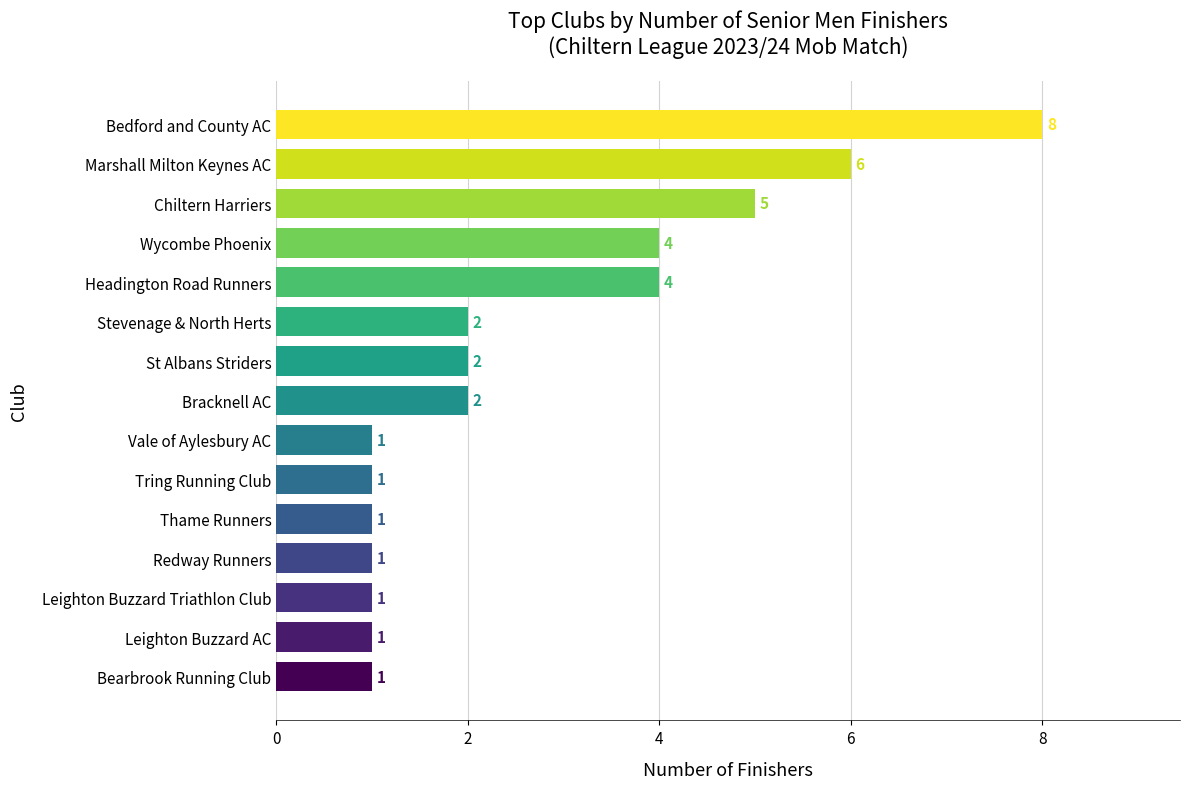

How many data points are less than 2?

7